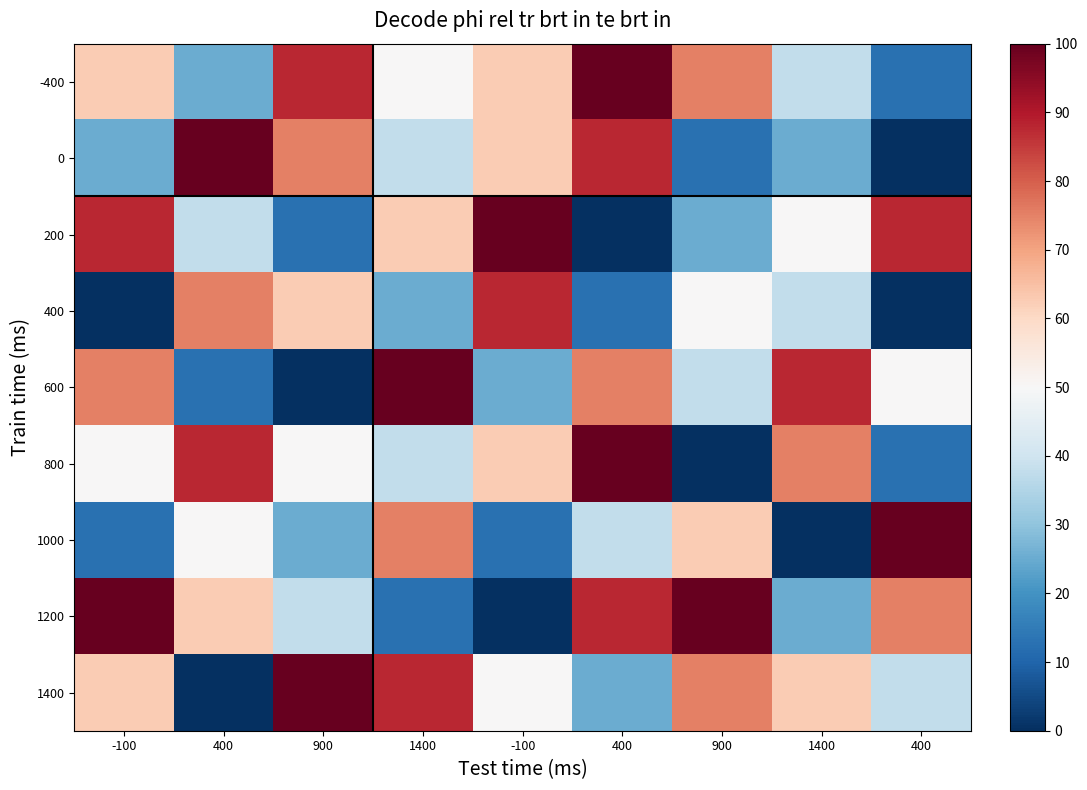

Reading left to right, transcribe all the data shown in this chart.

-400: -100=62.5	400=25.0	900=87.5	1400=50.0	-100=62.5	400=100.0	900=75.0	1400=37.5	400=12.5
0: -100=25.0	400=100.0	900=75.0	1400=37.5	-100=62.5	400=87.5	900=12.5	1400=25.0	400=0.0
200: -100=87.5	400=37.5	900=12.5	1400=62.5	-100=100.0	400=0.0	900=25.0	1400=50.0	400=87.5
400: -100=0.0	400=75.0	900=62.5	1400=25.0	-100=87.5	400=12.5	900=50.0	1400=37.5	400=0.0
600: -100=75.0	400=12.5	900=0.0	1400=100.0	-100=25.0	400=75.0	900=37.5	1400=87.5	400=50.0
800: -100=50.0	400=87.5	900=50.0	1400=37.5	-100=62.5	400=100.0	900=0.0	1400=75.0	400=12.5
1000: -100=12.5	400=50.0	900=25.0	1400=75.0	-100=12.5	400=37.5	900=62.5	1400=0.0	400=100.0
1200: -100=100.0	400=62.5	900=37.5	1400=12.5	-100=0.0	400=87.5	900=100.0	1400=25.0	400=75.0
1400: -100=62.5	400=0.0	900=100.0	1400=87.5	-100=50.0	400=25.0	900=75.0	1400=62.5	400=37.5